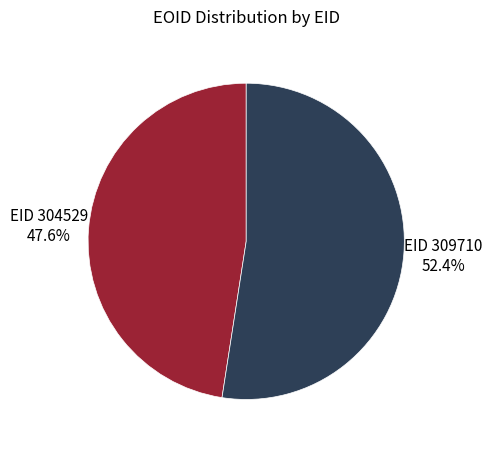

Is EID 304529 the majority of the pie?

No